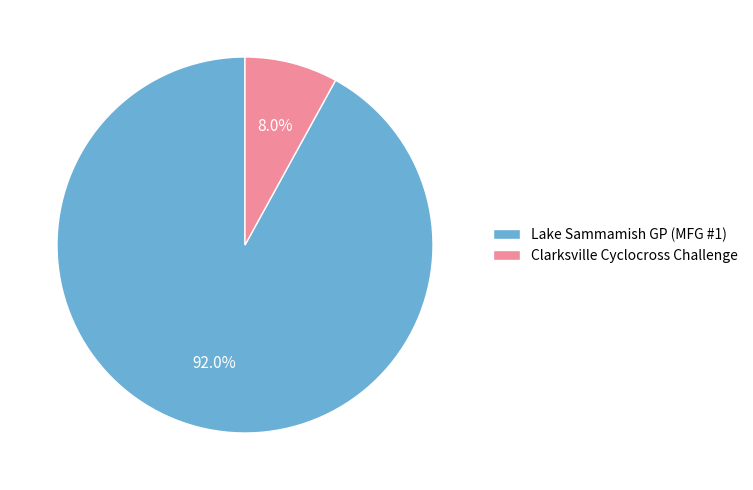

Which slice is the largest?

Lake Sammamish GP (MFG #1)